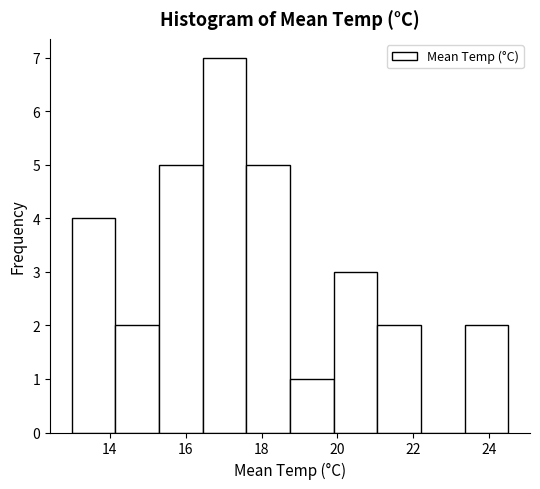

Reading left to right, list every bar in this chart as the range it spans on the x-axis followed by its height. Neither the bar edges nor the heights are printed on the chart, so give them approximately, as read against the axes.

13.00 to 14.15: 4
14.15 to 15.30: 2
15.30 to 16.45: 5
16.45 to 17.60: 7
17.60 to 18.75: 5
18.75 to 19.90: 1
19.90 to 21.05: 3
21.05 to 22.20: 2
22.20 to 23.35: 0
23.35 to 24.50: 2